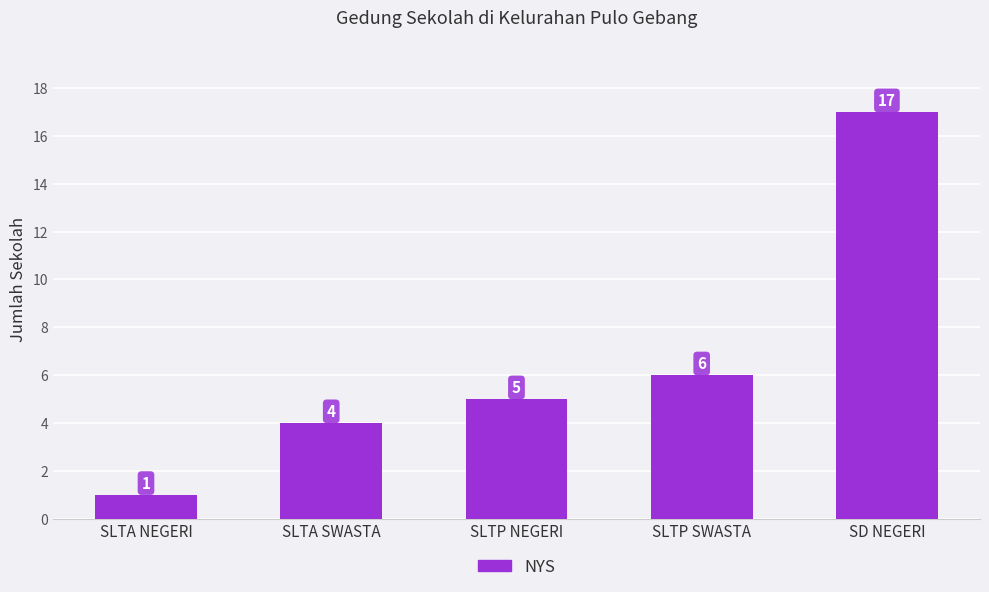

How many values are below 5?

2